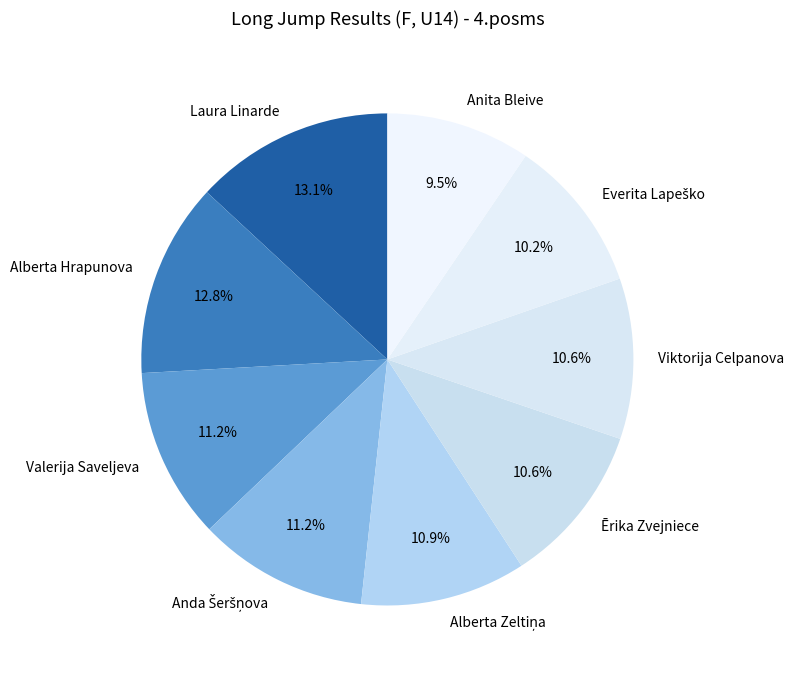

Does any single category account for the majority?

No